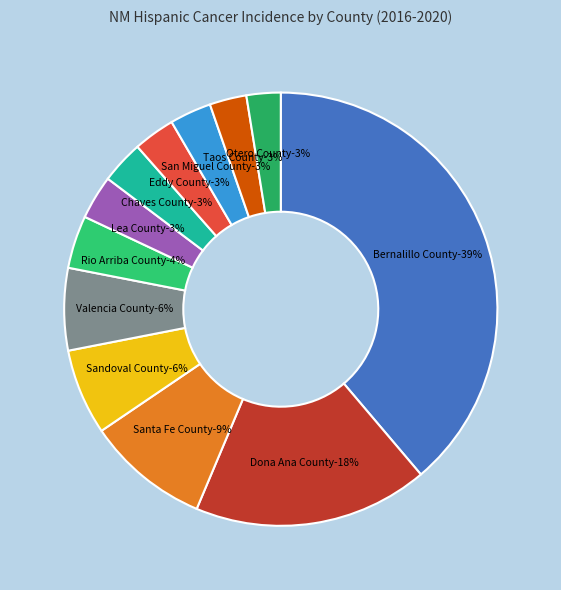

How many slices are in this pie chart?

12